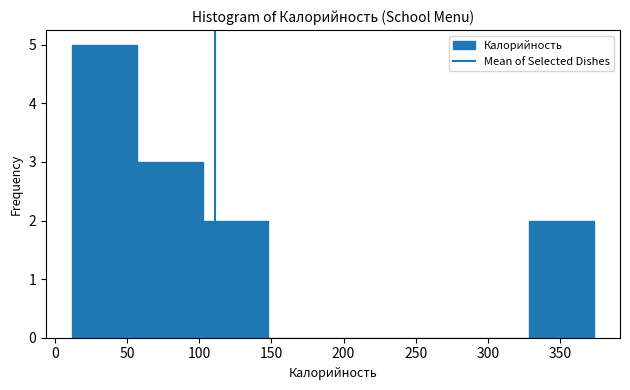

Reading left to right, transcribe this chart: for each bar, give the range it covers on the x-axis and its height. Neither the bar edges nor the heights are printed on the chart, so give them approximately, as read against the axes.

10 to 55: 5
55 to 100: 3
100 to 150: 2
150 to 195: 0
195 to 240: 0
240 to 285: 0
285 to 330: 0
330 to 375: 2